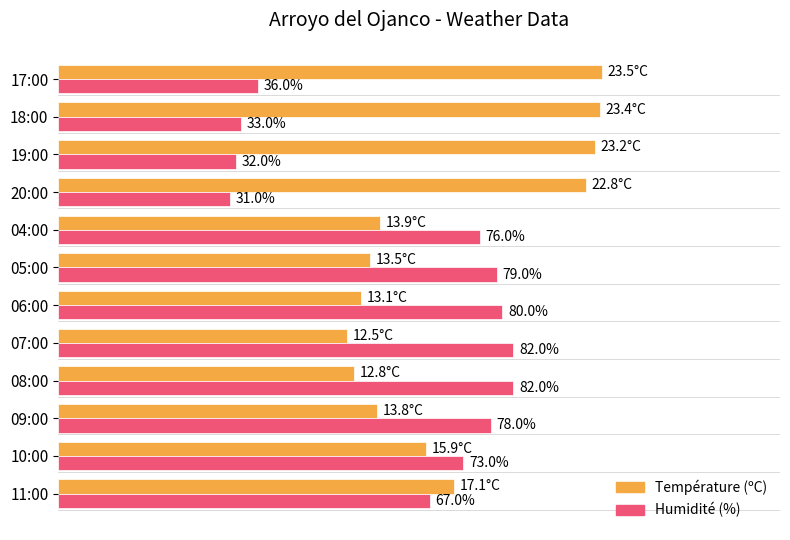

Which series changed the most between 09:00 and 20:00?

Humidité (%)